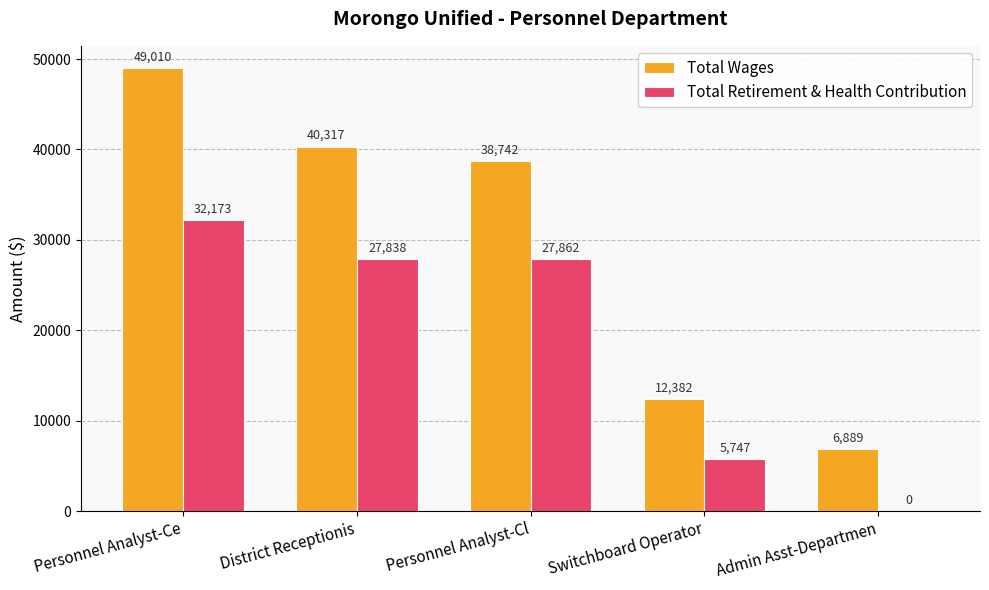

Between Personnel Analyst-Ce and Switchboard Operator, which series saw the biggest shift?

Total Wages